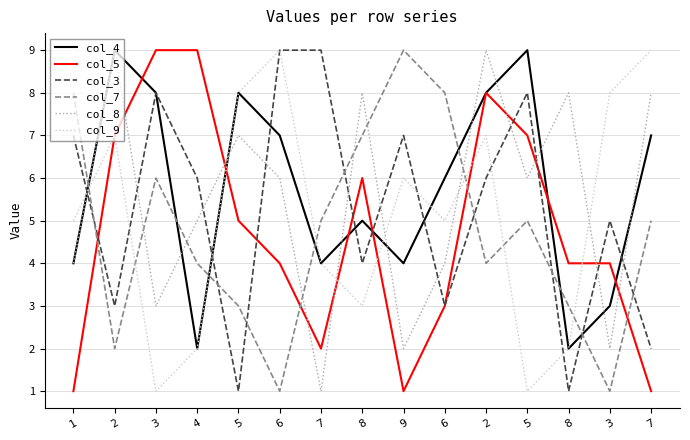

What is the label of the 15th point from the left?

7